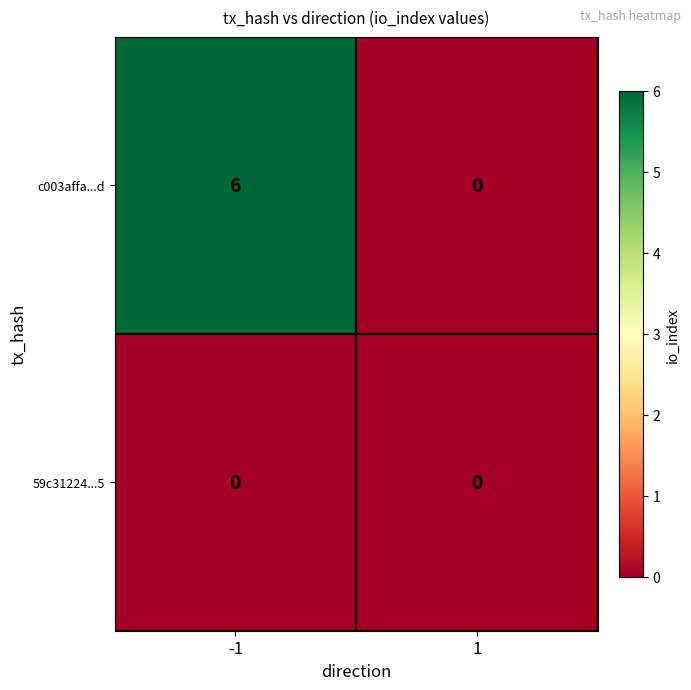

Which series has the largest range (max minus min)?

c003affa...d